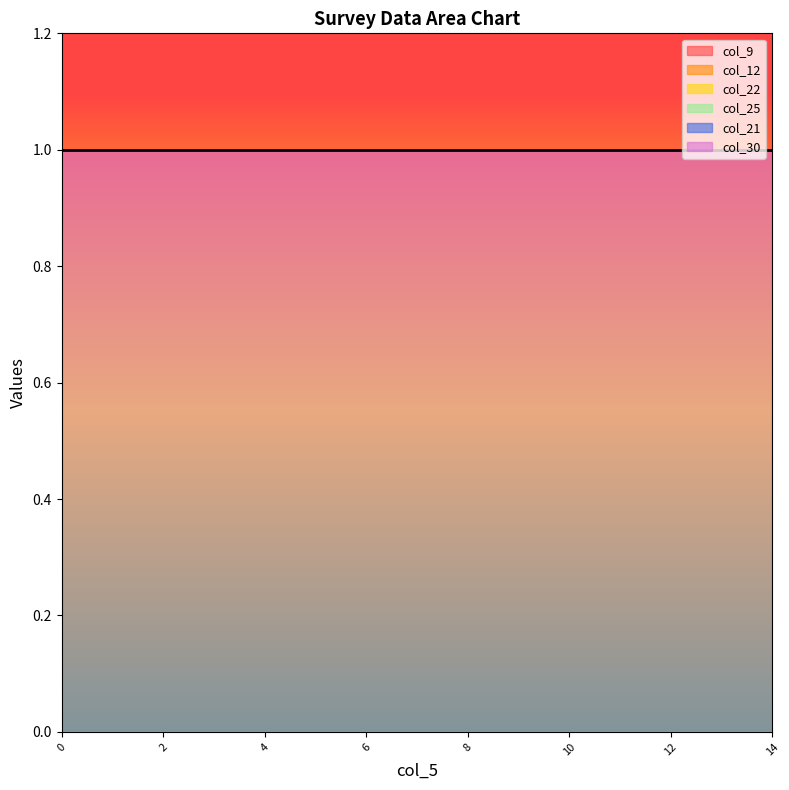

Reading right to left, extract all data points from this chart.

col_9: 0=0	0=0	0=0	0=0	0=0	0=0	0=0	0=0	0=0	0=0	0=0	0=0	0=0	0=0	0=0
col_12: 0=0	0=0	0=0	0=0	0=0	0=0	0=0	0=0	0=0	0=0	0=0	0=0	0=0	0=0	0=0
col_22: 0=0	0=0	0=0	0=0	0=0	0=0	0=0	0=0	0=0	0=0	0=0	0=0	0=0	0=0	0=0
col_25: 0=0	0=0	0=0	0=0	0=0	0=0	0=0	0=0	0=0	0=0	0=0	0=0	0=0	0=0	0=0
col_21: 0=0	0=0	0=0	0=0	0=0	0=0	0=0	0=0	0=0	0=0	0=0	0=0	0=0	0=0	0=0
col_30: 0=1	0=1	0=1	0=1	0=1	0=1	0=1	0=1	0=1	0=1	0=1	0=1	0=1	0=1	0=1